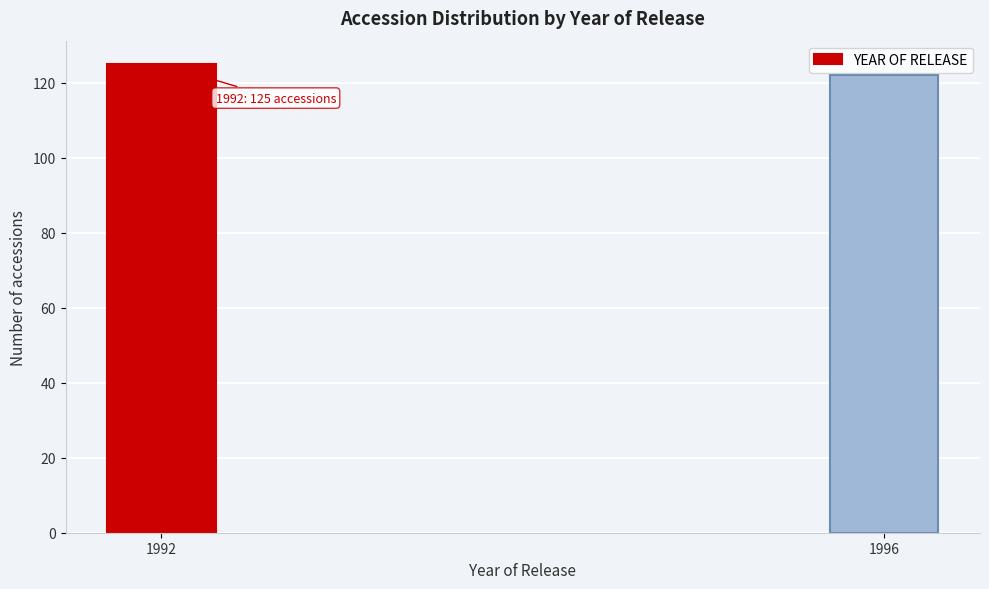

Reading left to right, what are all the values shown in this chart?

1992=125	1996=122